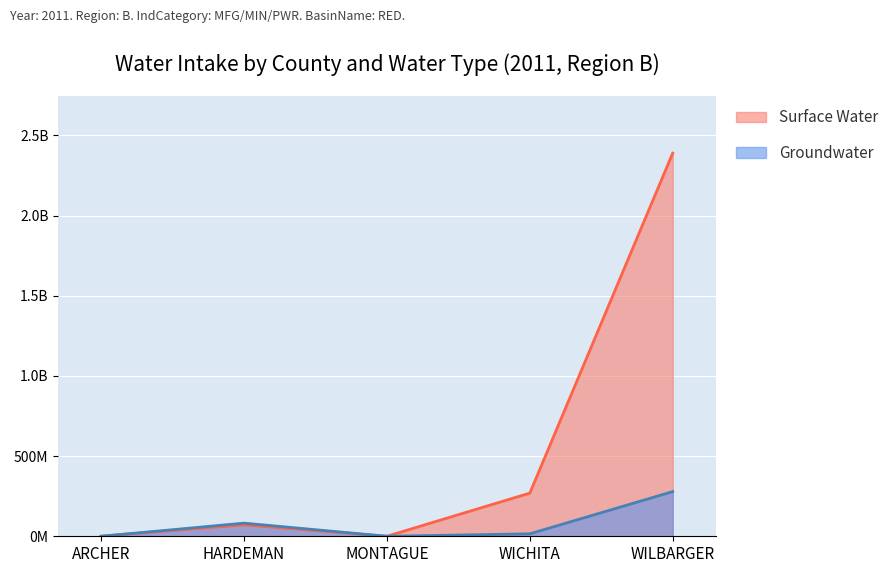

At which label does County Total Intake (Gal) first exceed 143191400?

WICHITA